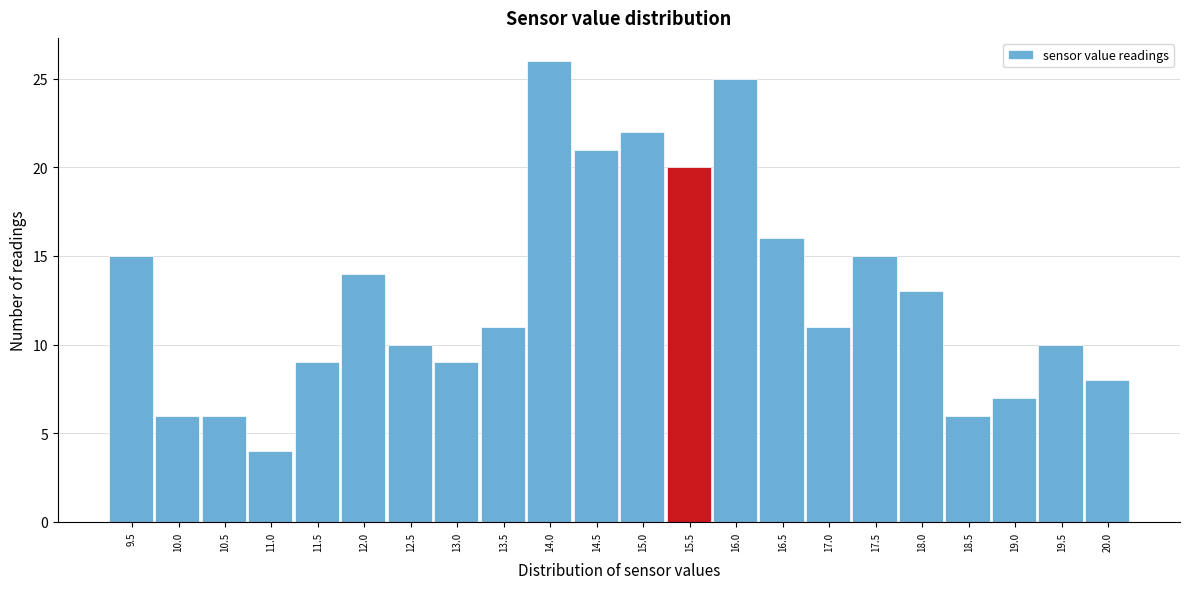

Reading left to right, extract all data points from this chart.

15	6	6	4	9	14	10	9	11	26	21	22	20	25	16	11	15	13	6	7	10	8